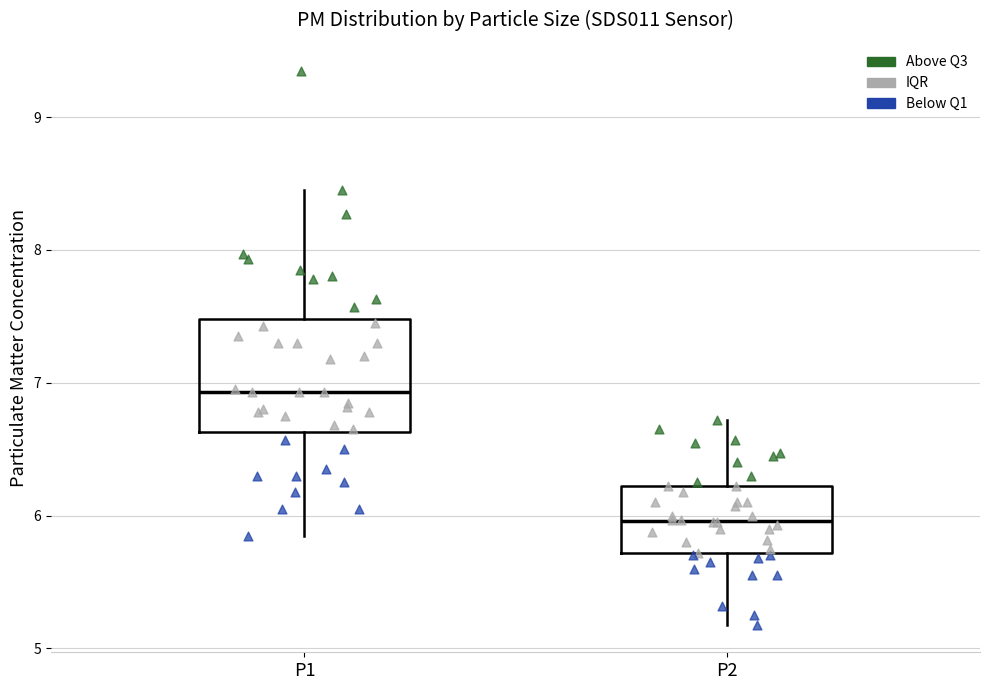

Reading left to right, transcribe this box plot: for each box, give where its median line is, the range the box spans, and where its two whiskers end, as read against the y-axis. The values are not printed on the chart, so give them approximately, as read against the axis.

P1: median 6.9, box 6.6 to 7.5, whiskers 5.9 to 8.5
P2: median 6.0, box 5.7 to 6.2, whiskers 5.2 to 6.7